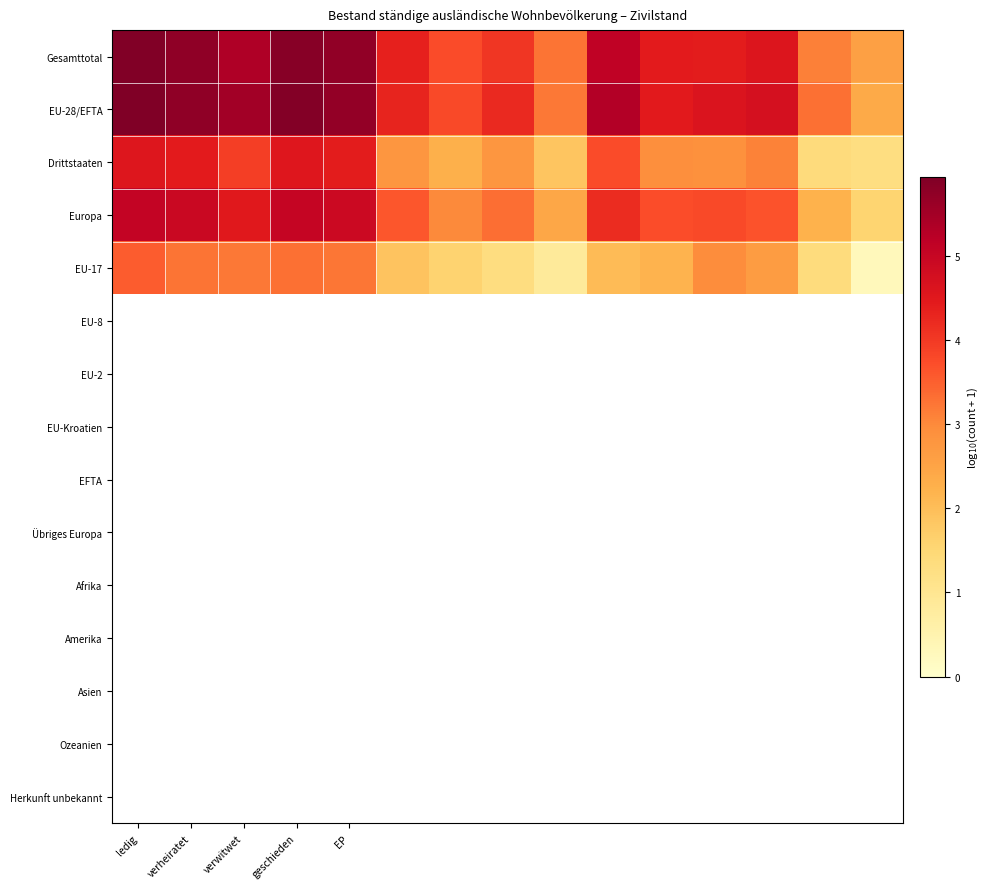

At which category is the sum across all series the highest?

ledig